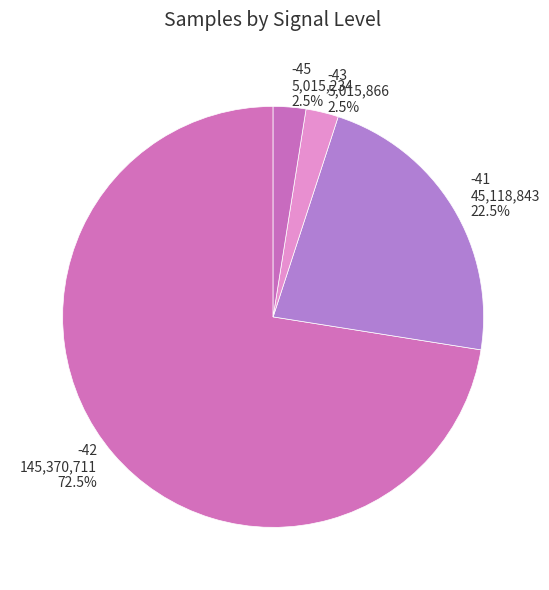

Is there a majority slice in this chart?

Yes